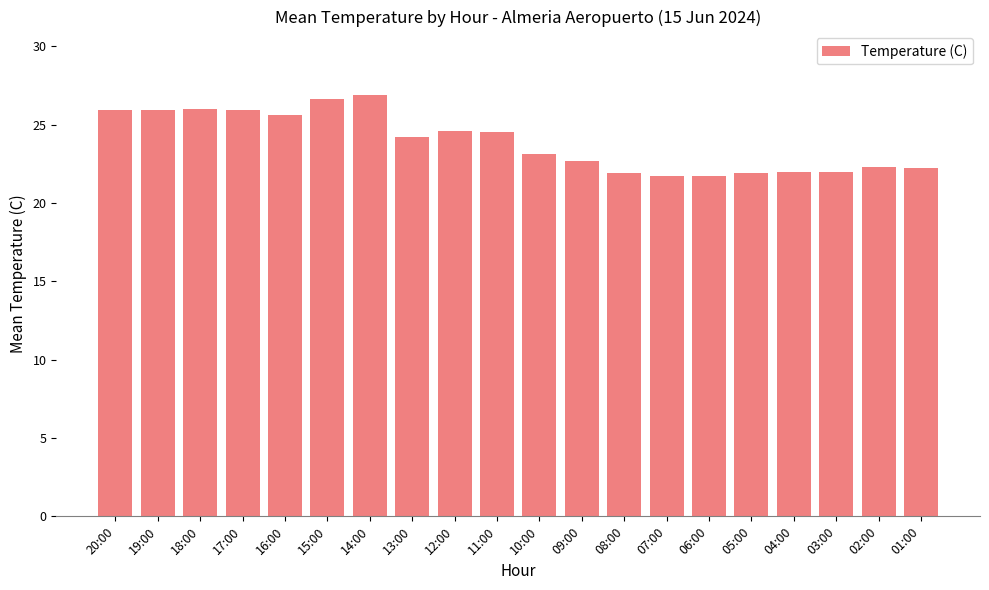

At which label does the data first exceed 24?

20:00